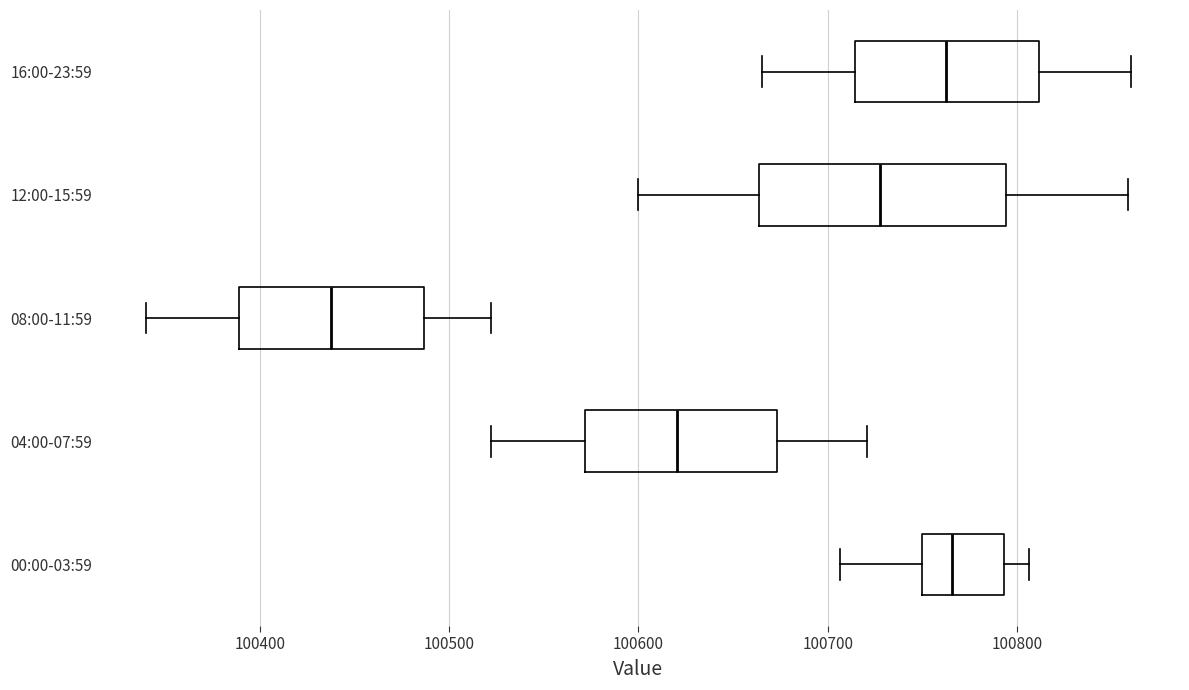

Where does the left whisker of the box for 12:00-15:59 end on the x-axis? The values are not printed on the chart, so give them approximately, as read against the axis.

100600